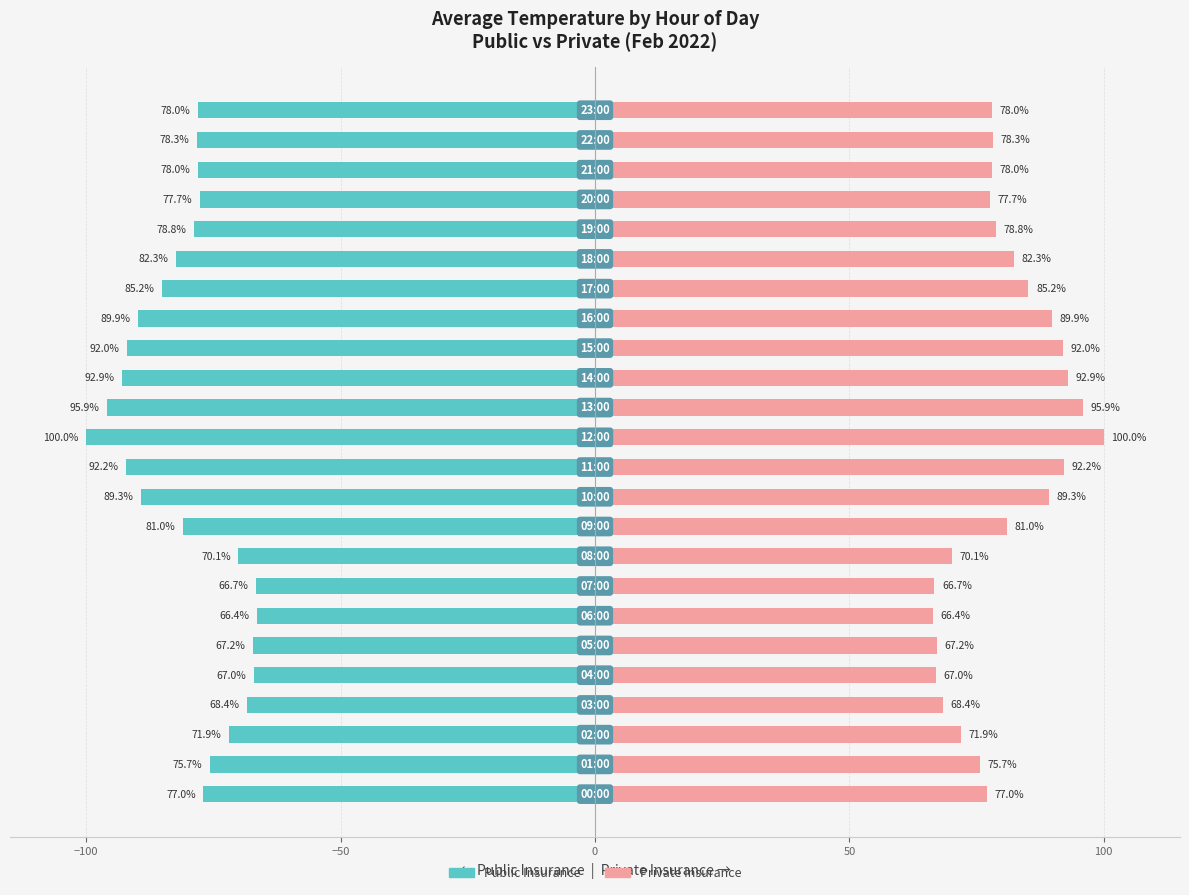

At which label does Private Insurance reach its peak?

12